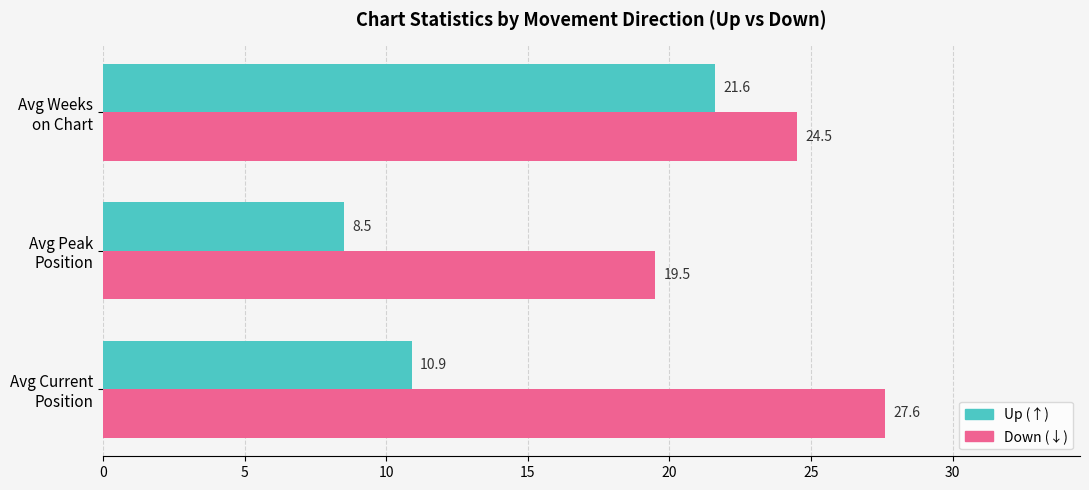

What is the maximum value shown in the chart?

27.6